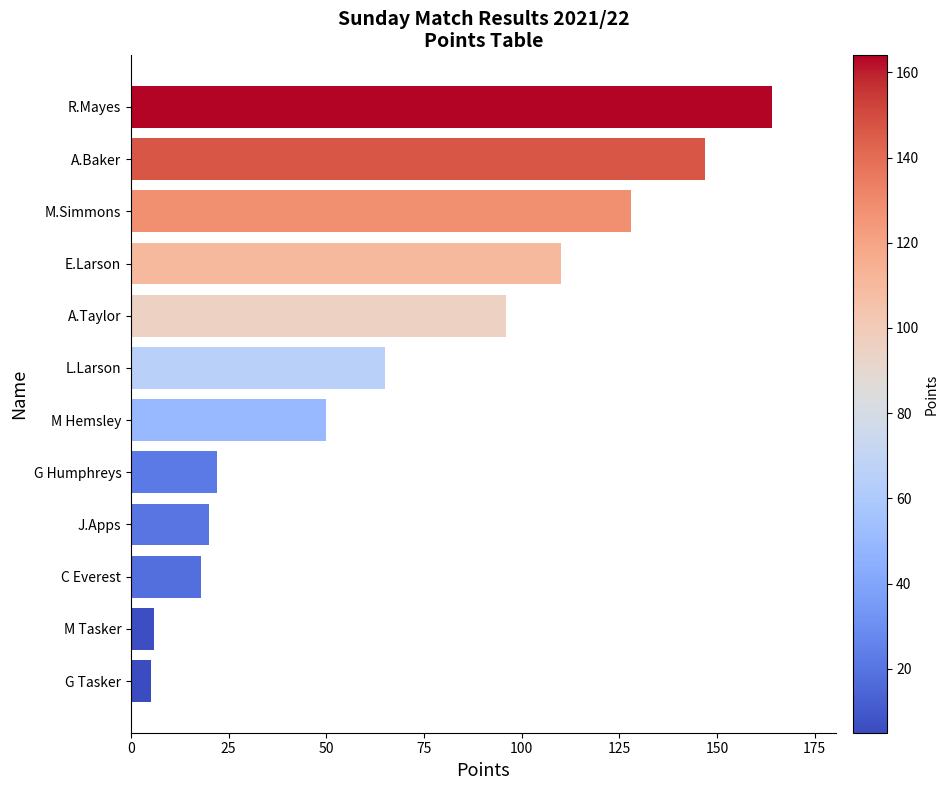

Reading top to bottom, what are all the values shown in this chart?

R.Mayes=164	A.Baker=147	M.Simmons=128	E.Larson=110	A.Taylor=96	L.Larson=65	M Hemsley=50	G Humphreys=22	J.Apps=20	C Everest=18	M Tasker=6	G Tasker=5